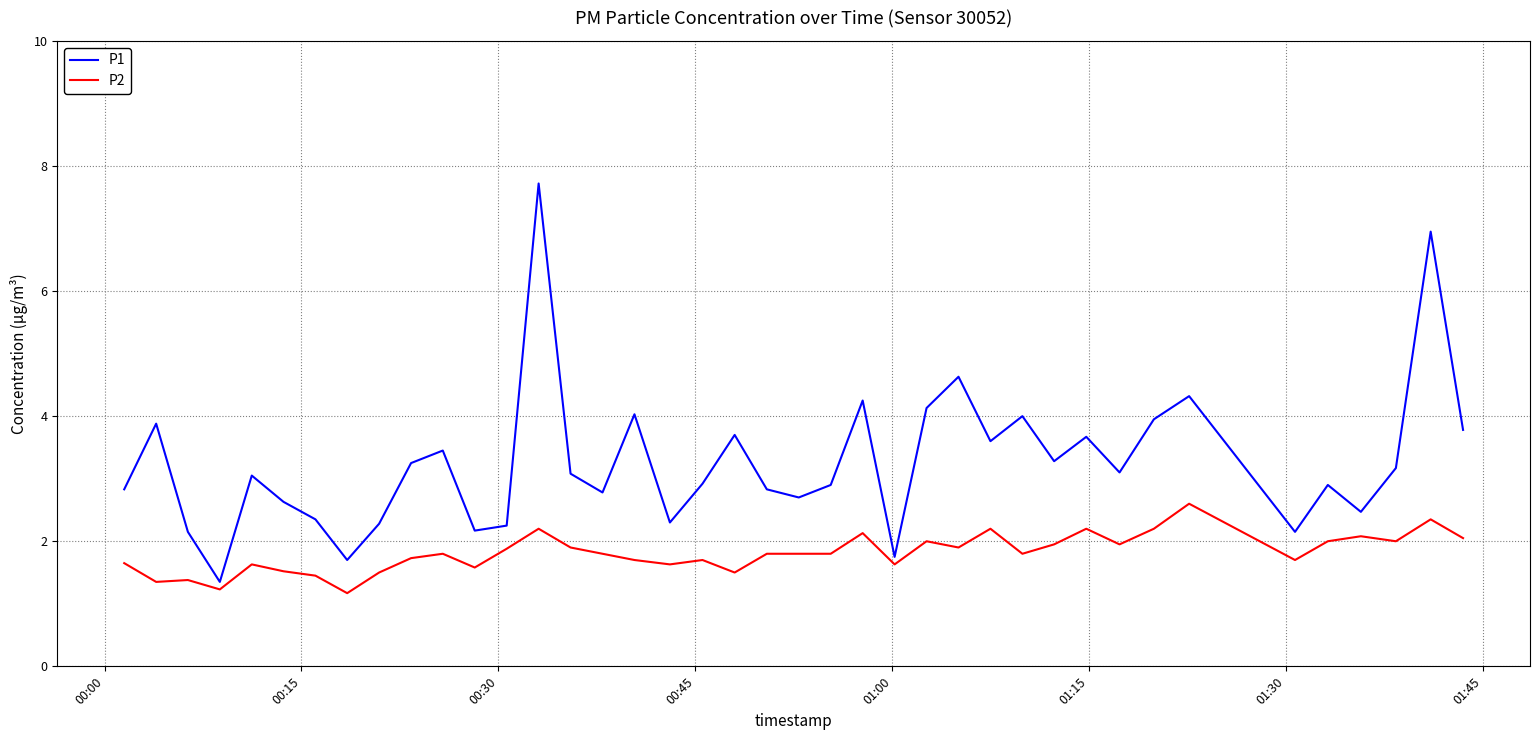

True or false: P1 and P2 intersect in this chart.

False